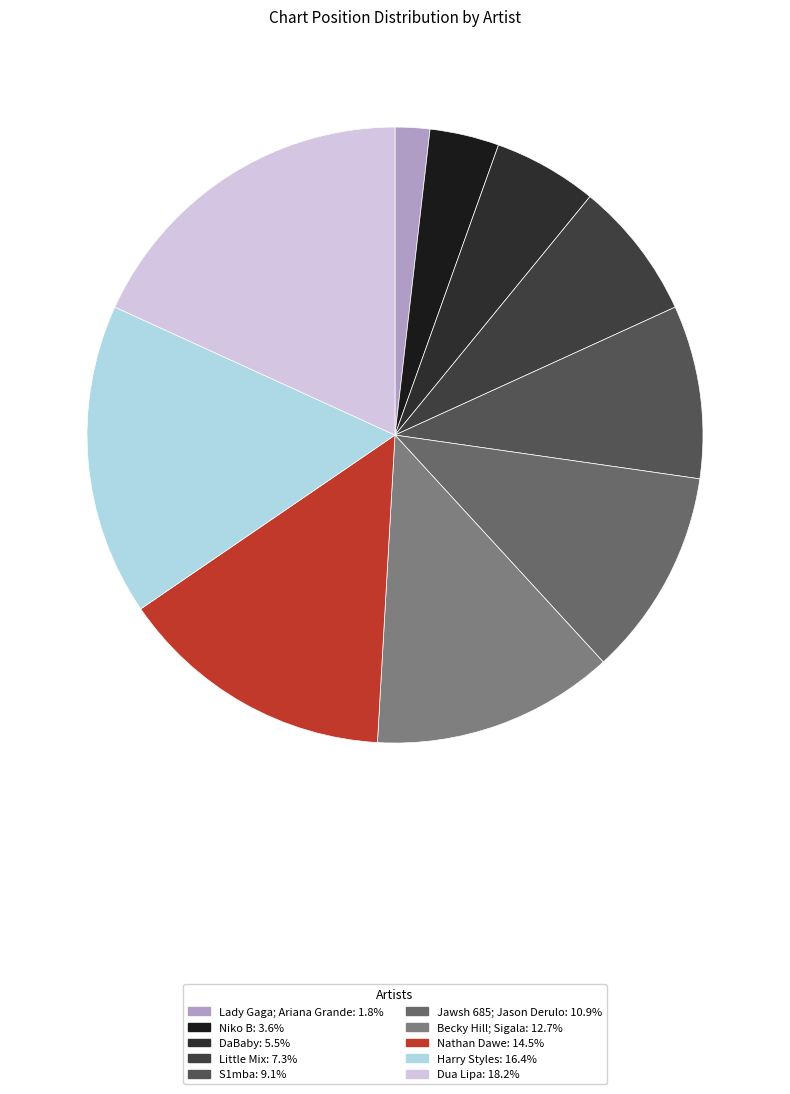

Between Little Mix and Niko B, which is larger?

Little Mix